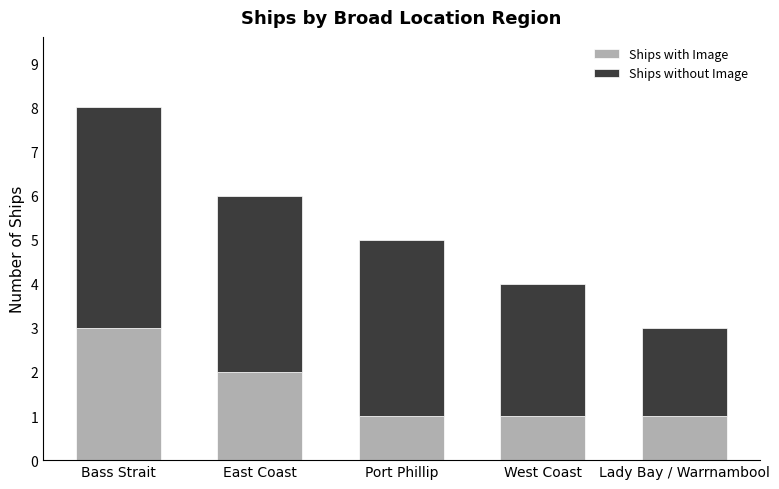

Reading left to right, what are the values for Ships with Image?

Bass Strait=3	East Coast=2	Port Phillip=1	West Coast=1	Lady Bay / Warrnambool=1